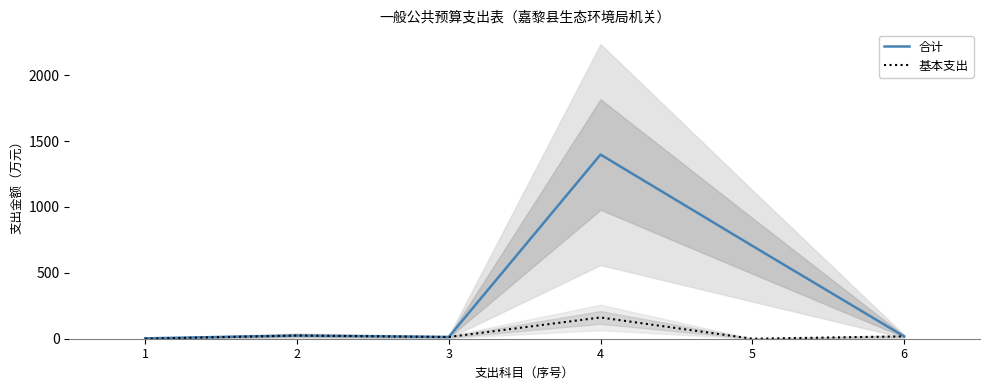

What is the sum of all 合计 values?

2161.2